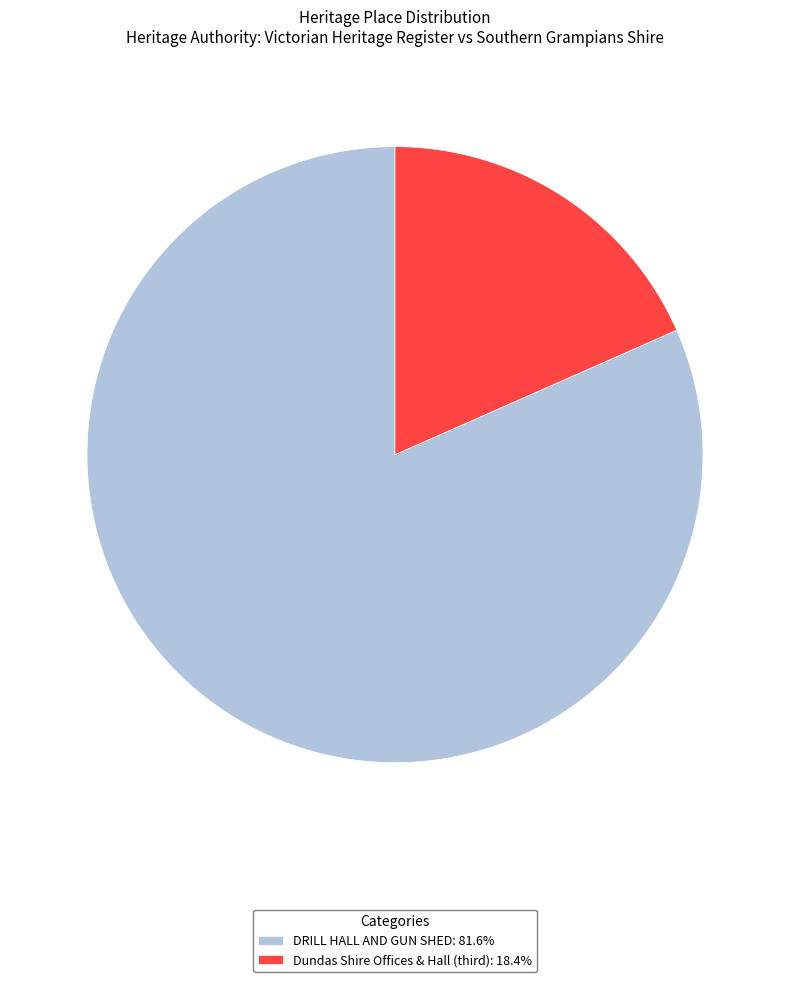

What is the largest slice in the pie chart?

DRILL HALL AND GUN SHED